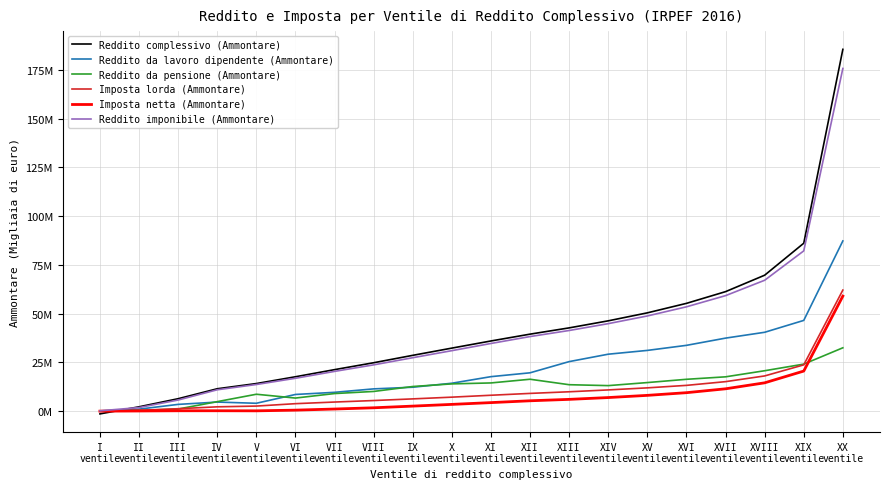

Which category has the highest value across all series?

XX
ventile